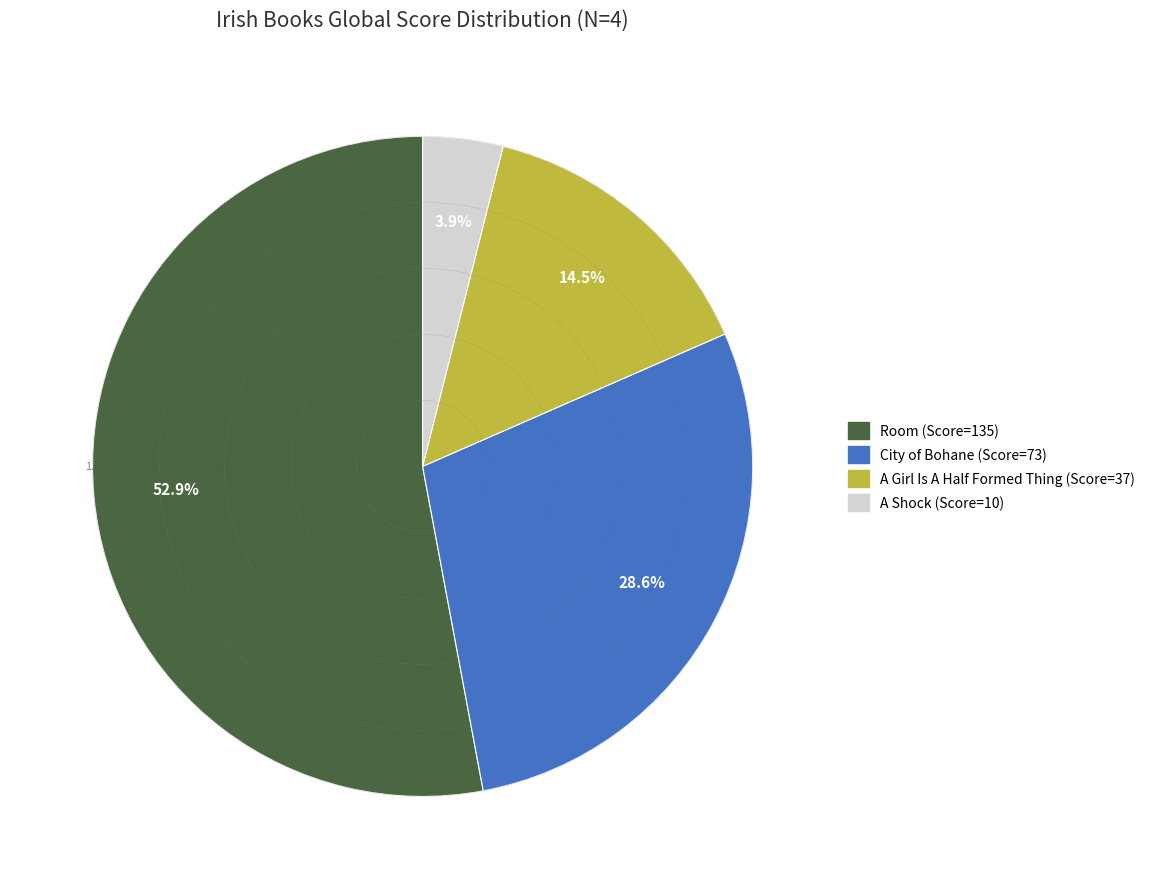

Count the number of slices in the pie.

4